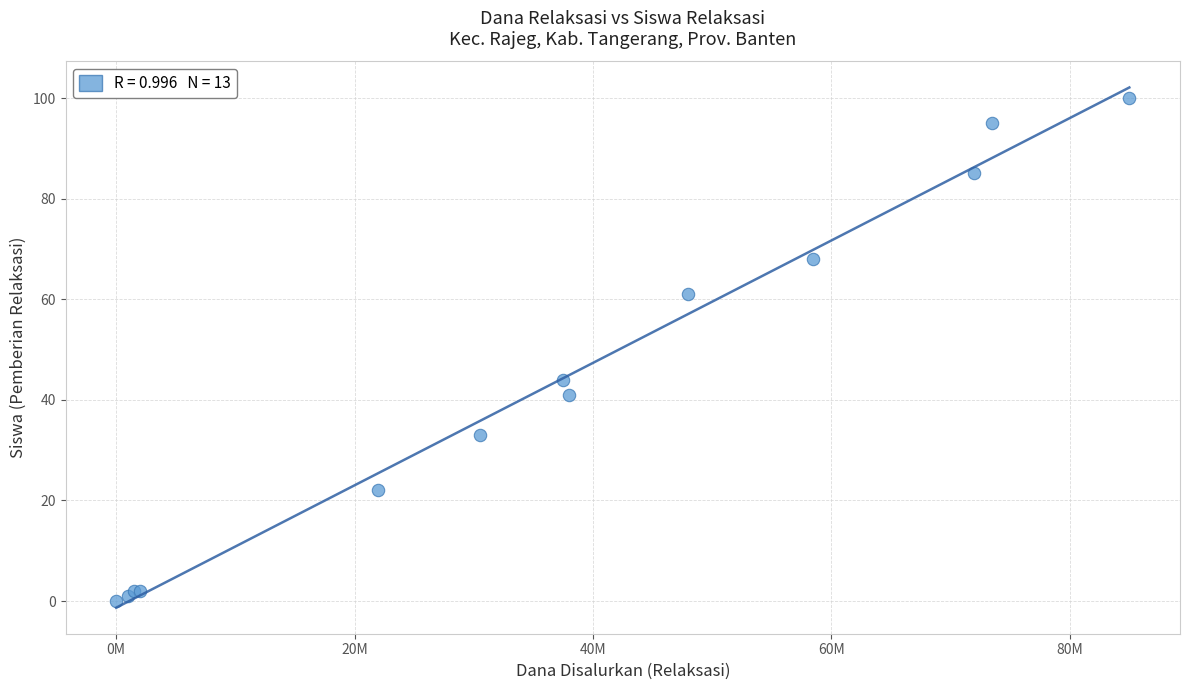

What Y value in the scatter plot is closest to 50?

44